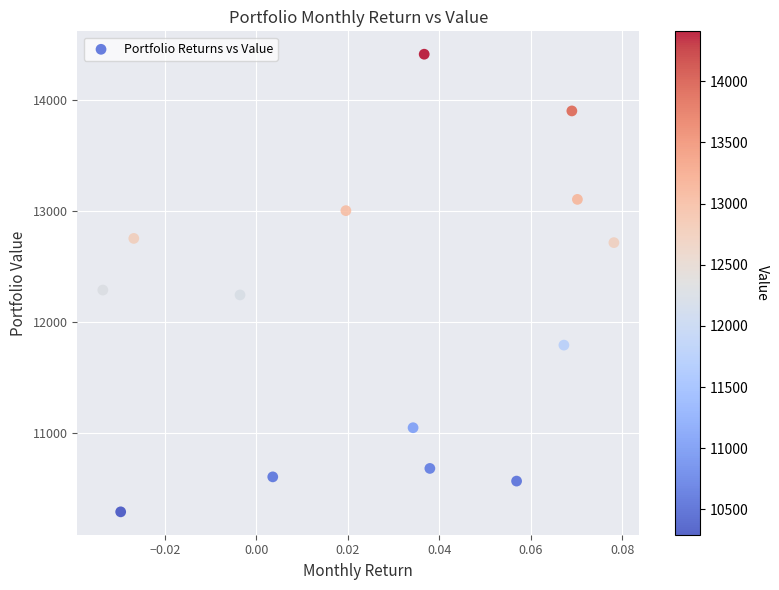

What is the range of Y values (max minus min)?

4116.4